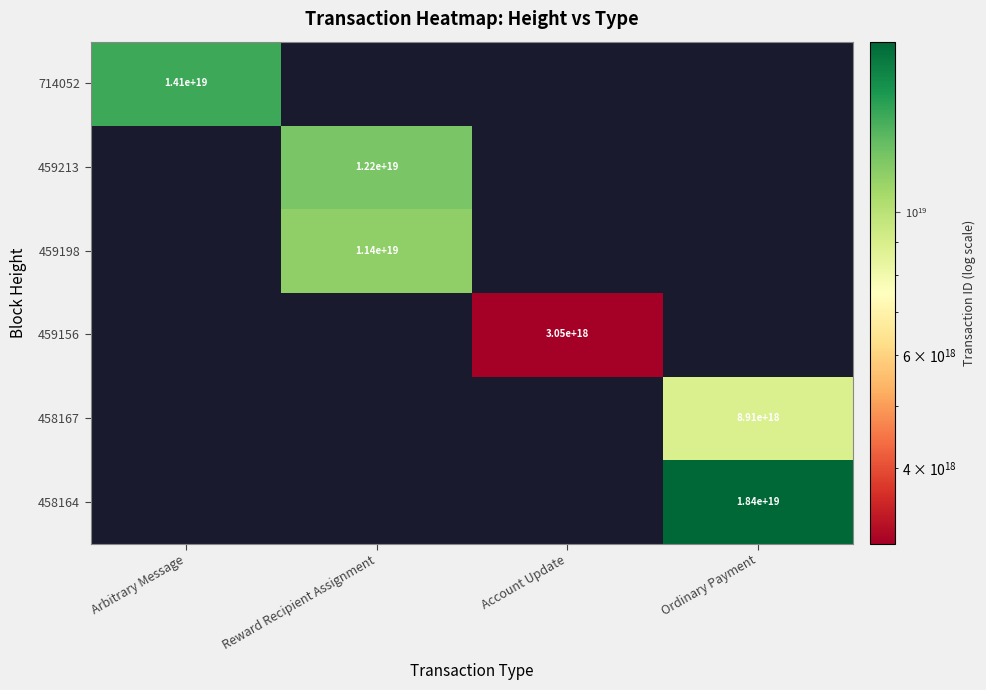

The value of 459213 at Reward Recipient Assignment is 6772868098808268800. True or false?

False